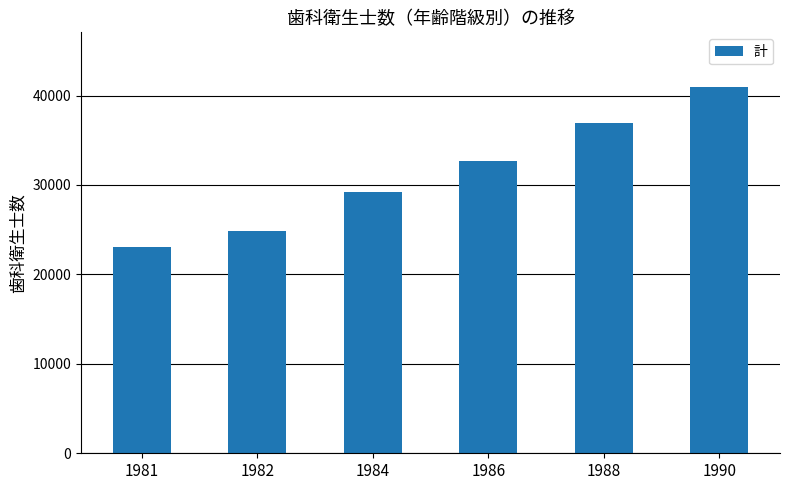

List the labels in order of value, largest first.

1990, 1988, 1986, 1984, 1982, 1981